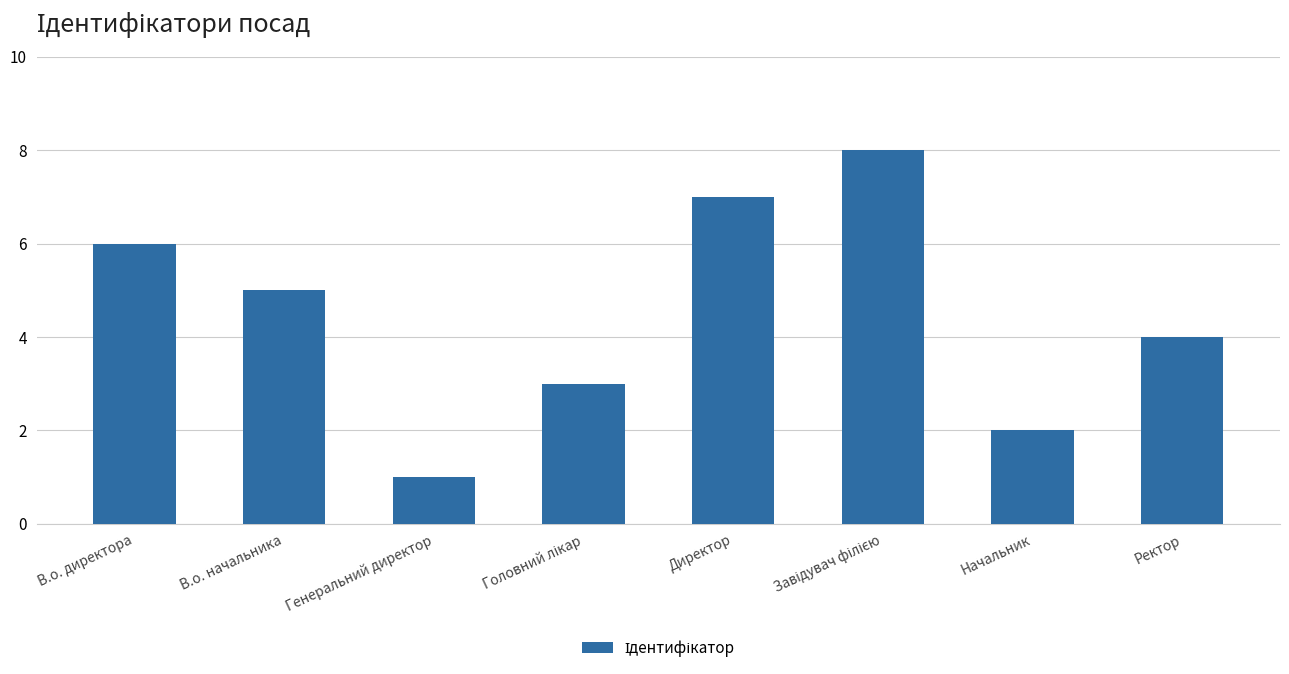

What is the change in value from Генеральний директор to Директор?

+6